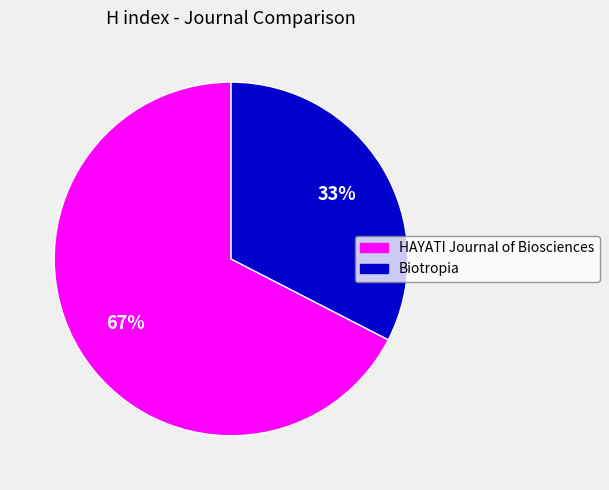

What is the largest slice in the pie chart?

HAYATI Journal of Biosciences